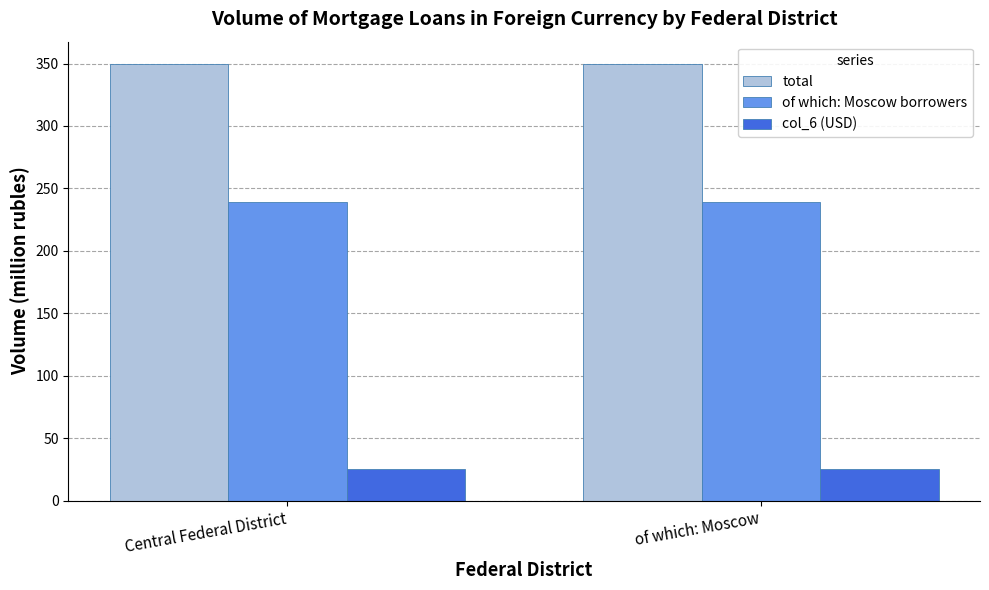

What is the smallest value displayed?

25